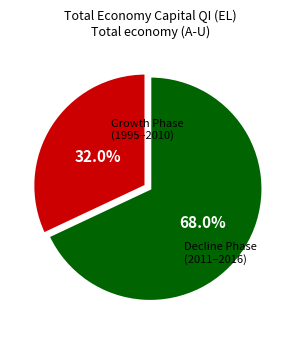

Is there a majority slice in this chart?

Yes